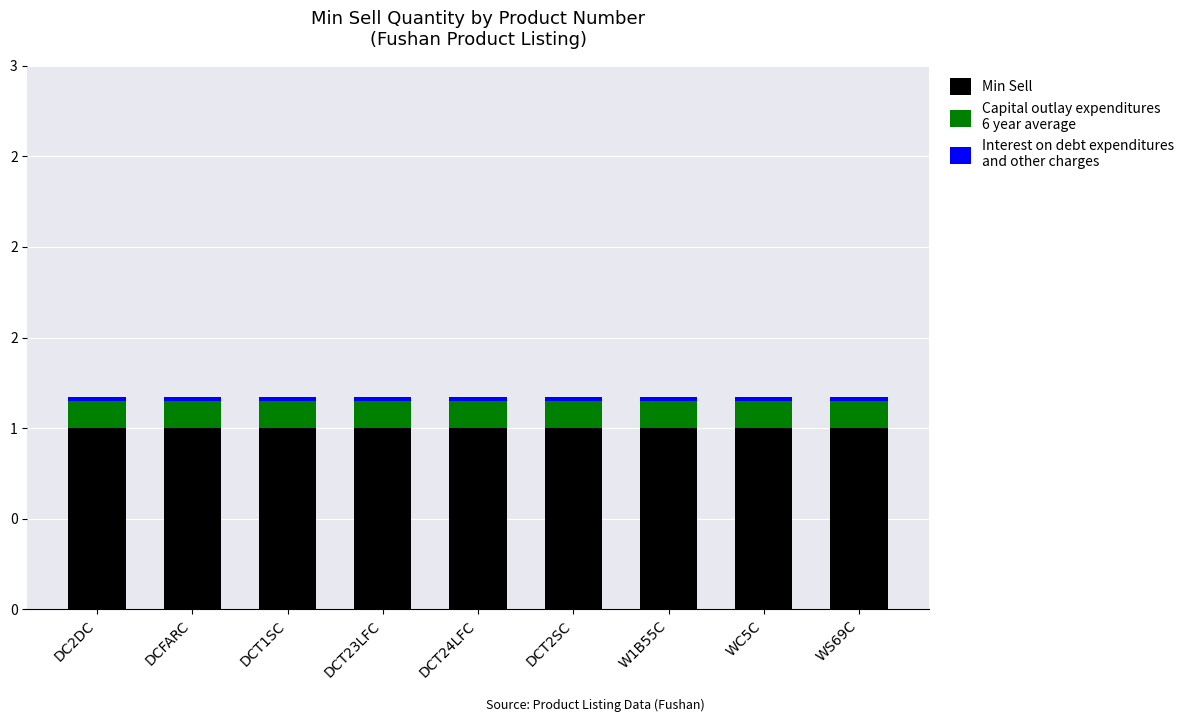

What is the label of the 3rd bar from the right?

W1B55C